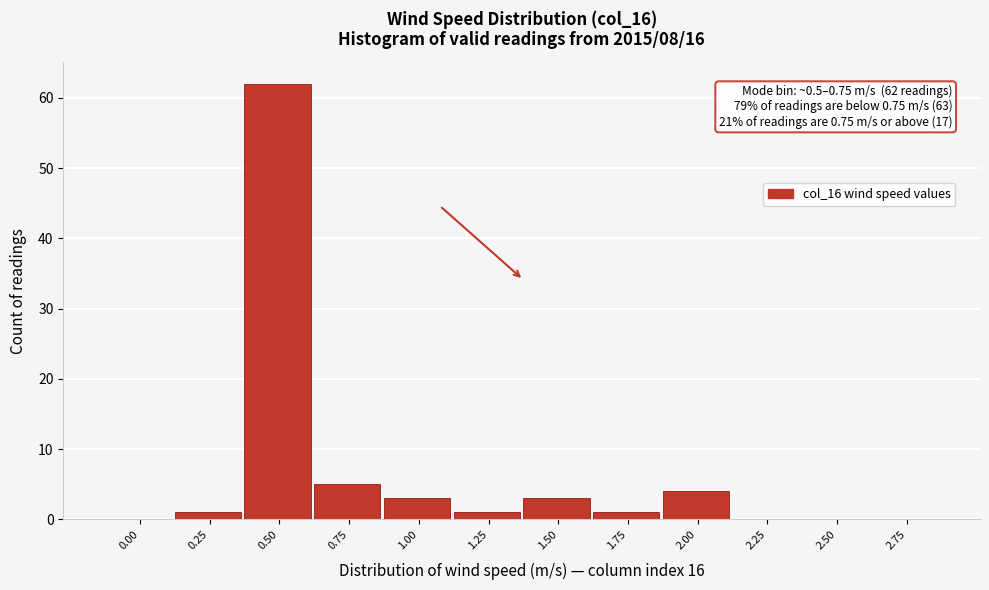

Reading left to right, list all the values displayed in this chart.

0.00=0	0.25=1	0.50=62	0.75=5	1.00=3	1.25=1	1.50=3	1.75=1	2.00=4	2.25=0	2.50=0	2.75=0